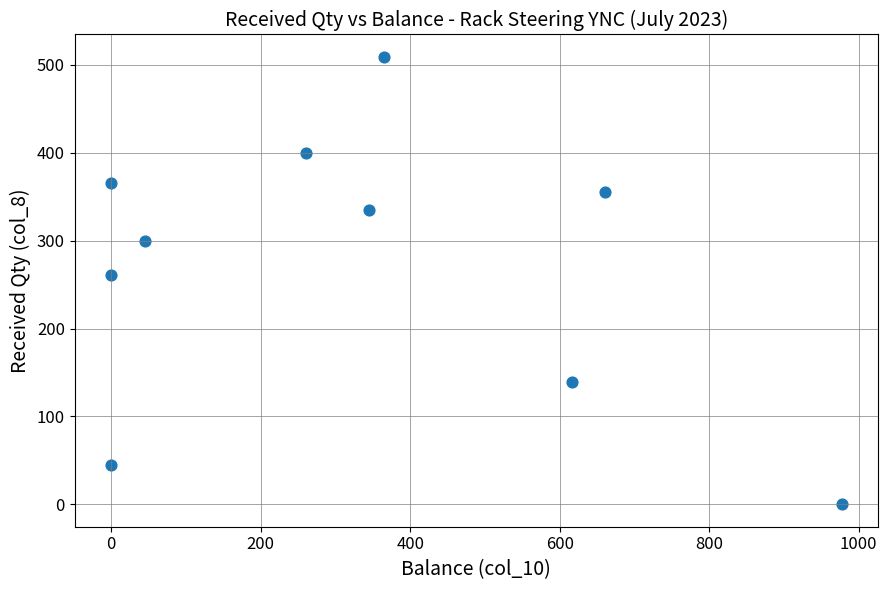

What Y value in the scatter plot is closest to 254?

261